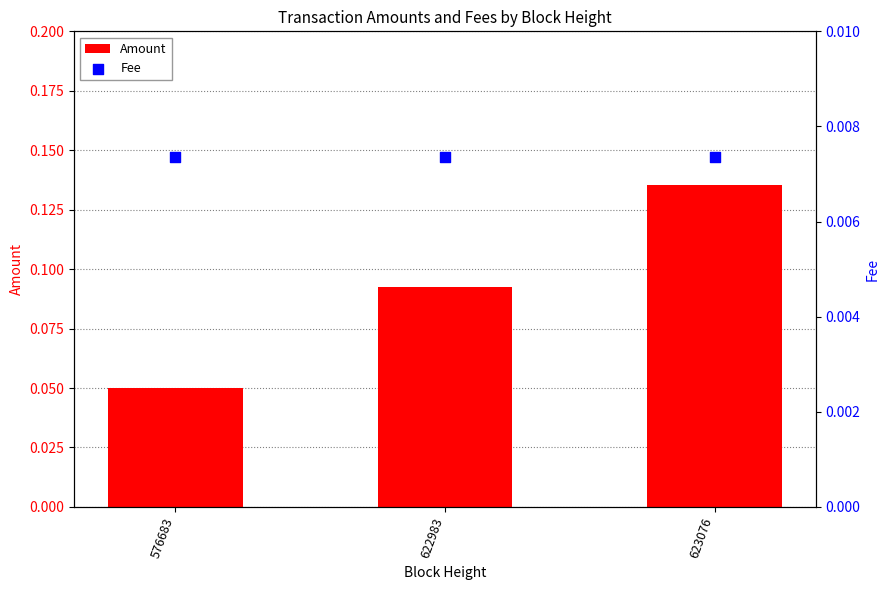

Which series contains the lowest Y value?

Fee